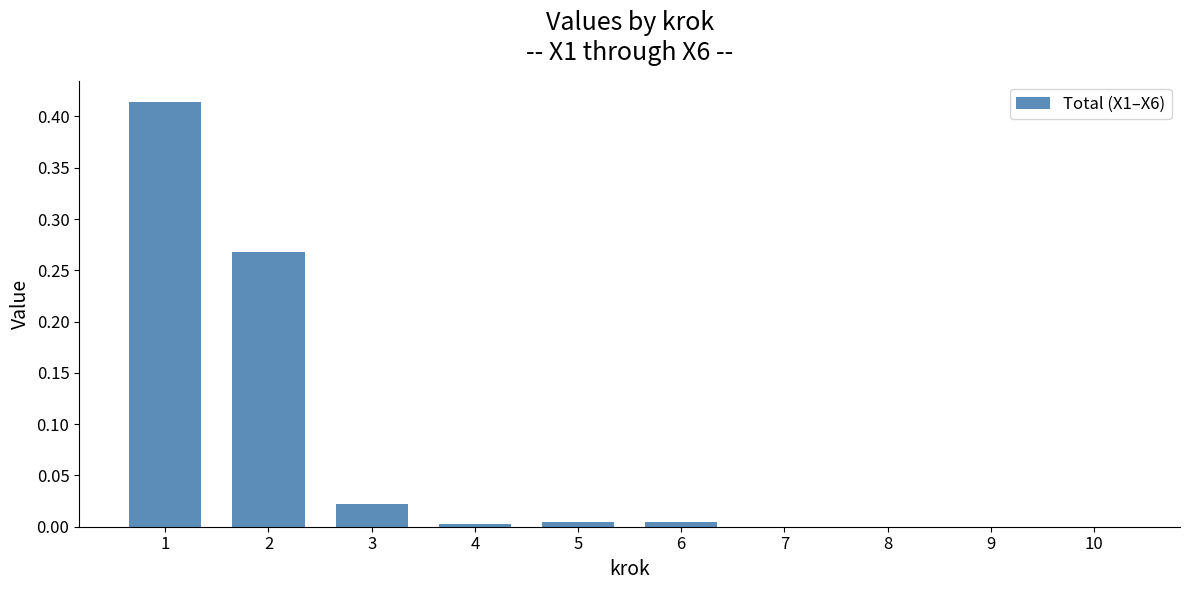

Are the bars horizontal?

No